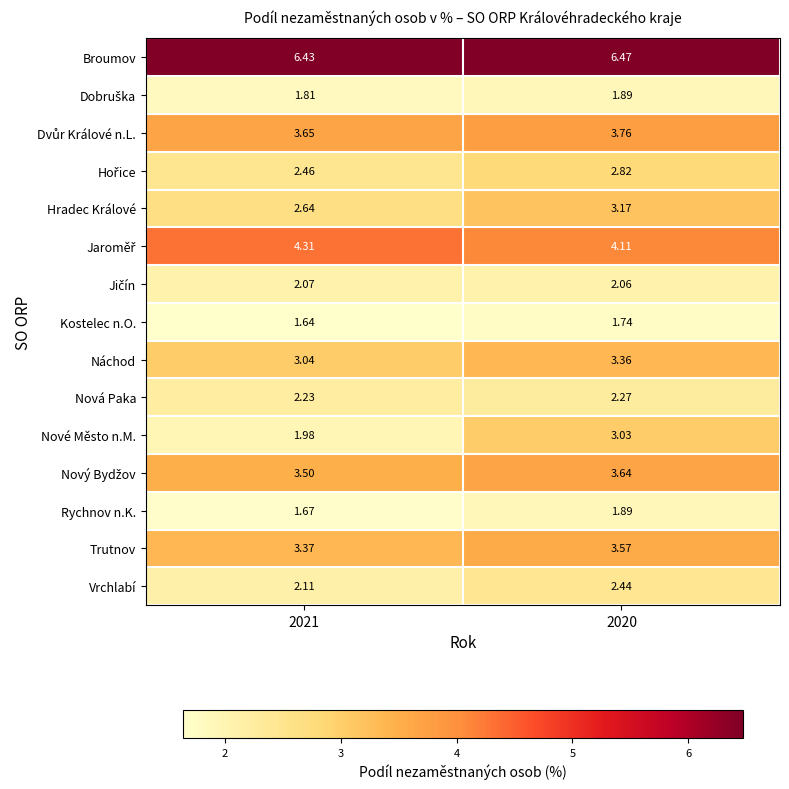

What is the total value across all series at 2020?

46.2